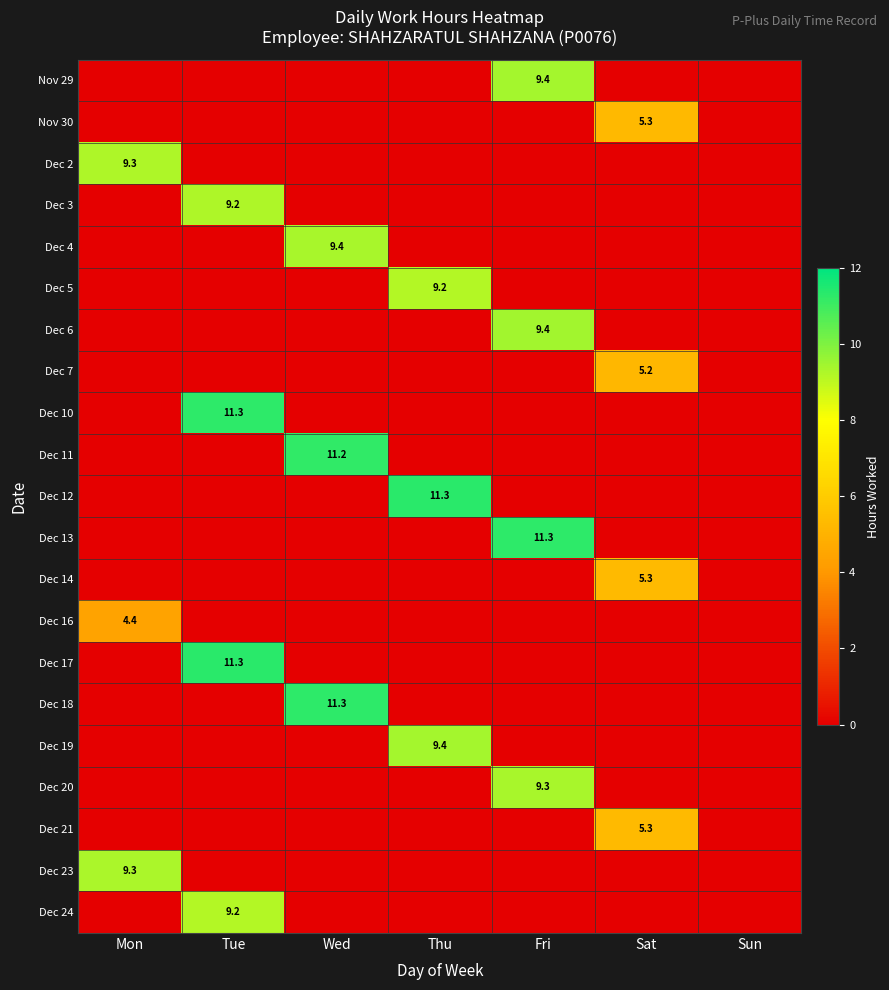

The Nov 29 series shows 3.7 at Mon. True or false?

False